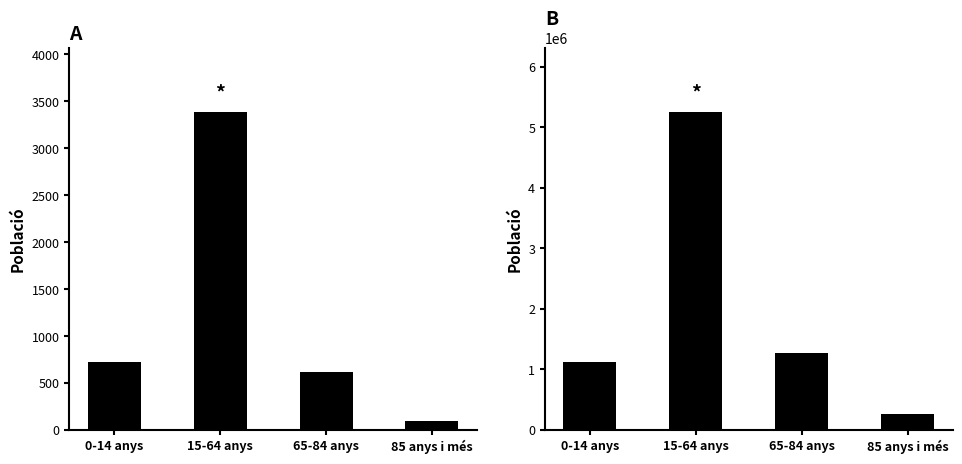

What is the approximate value of Catalunya at 65-84 anys?

1272703